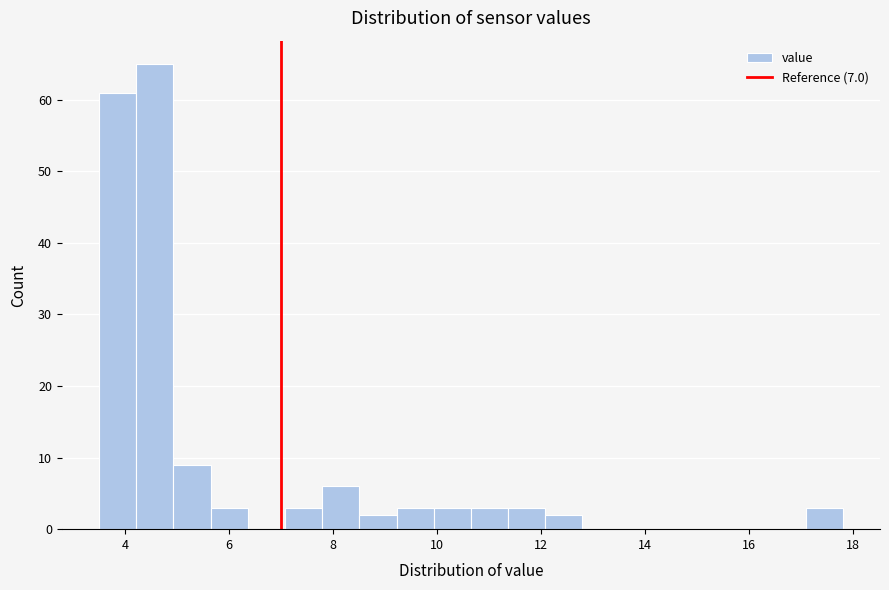

Around what value on the x-axis is the tallest bar? Give the approximate position of its centre, as read against the axis.

4.6